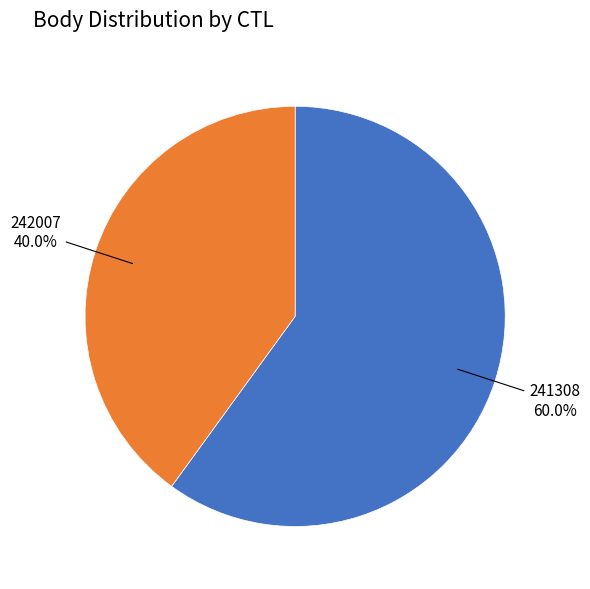

True or false: 241308 accounts for 60% of the total.

True